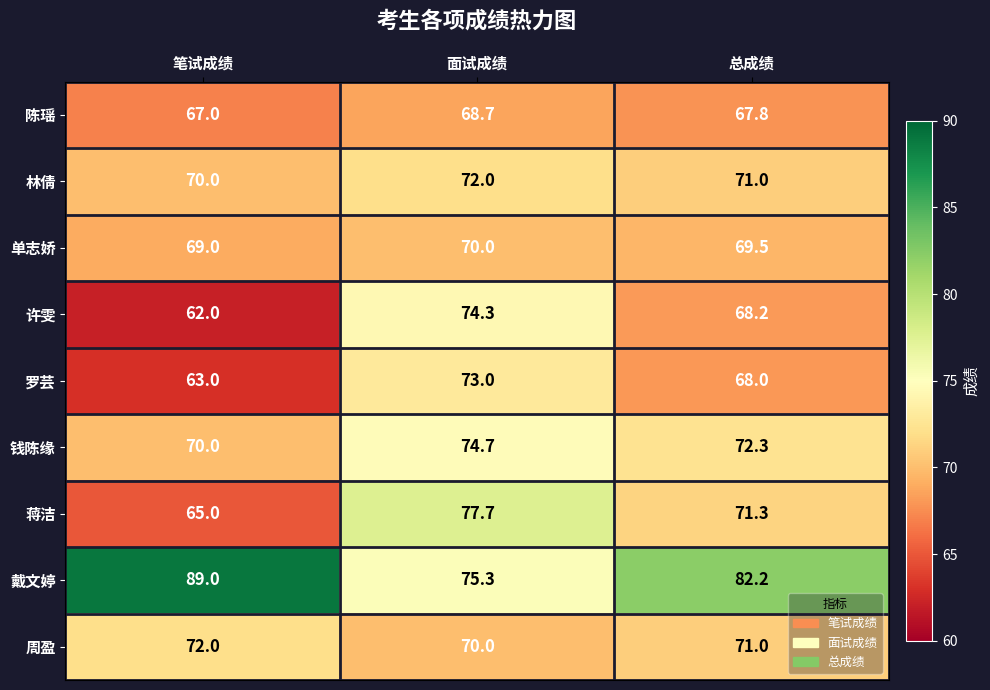

At which category is the sum across all series the highest?

面试成绩